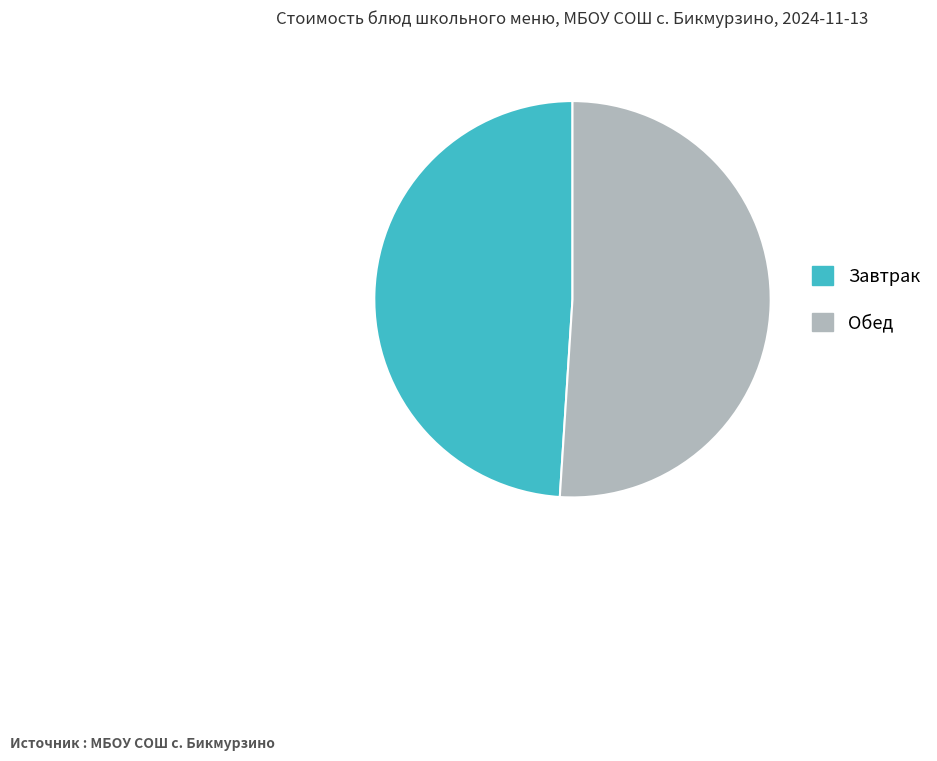

Approximately how many times larger is the value at Обед compared to Завтрак?

1.0